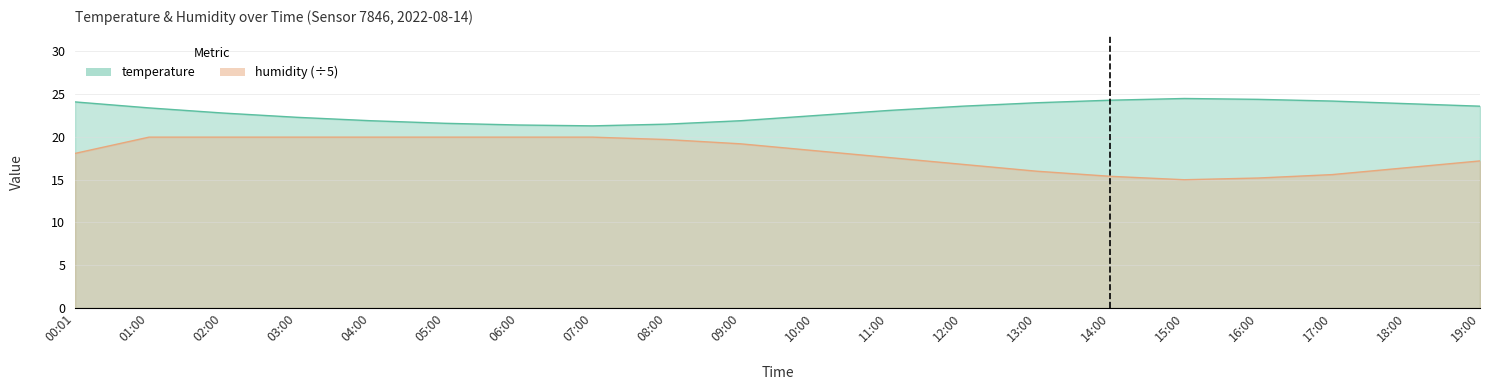

What are all the series names shown in the legend?

temperature, humidity